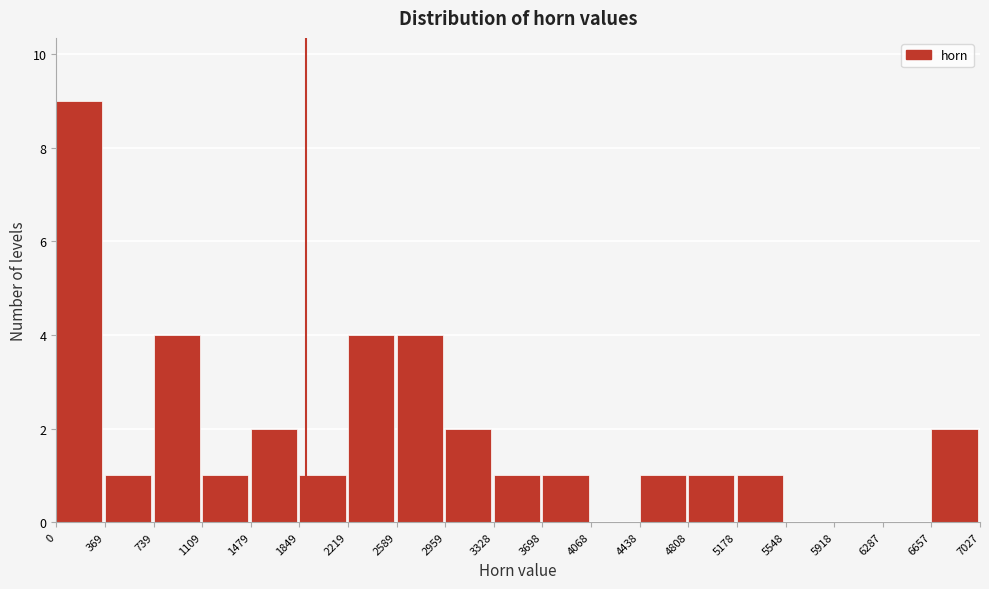

Reading left to right, transcribe this chart: for each bar, give the range it covers on the x-axis and its height. The values are not printed on the chart, so give them approximately, as read against the axis.

0 to 369: 9
369 to 739: 1
739 to 1109: 4
1109 to 1479: 1
1479 to 1849: 2
1849 to 2219: 1
2219 to 2589: 4
2589 to 2959: 4
2959 to 3328: 2
3328 to 3698: 1
3698 to 4068: 1
4068 to 4438: 0
4438 to 4808: 1
4808 to 5178: 1
5178 to 5548: 1
5548 to 5918: 0
5918 to 6287: 0
6287 to 6657: 0
6657 to 7027: 2